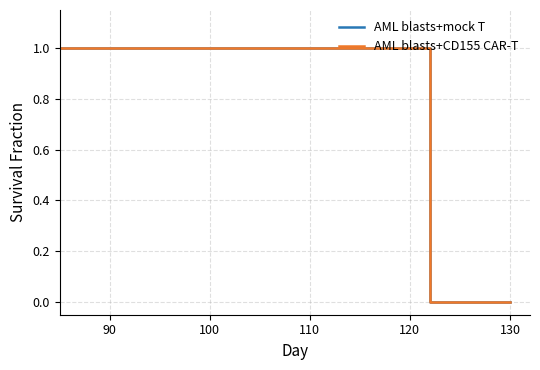

Is it true that AML blasts+mock T equals 1 at 0?

True